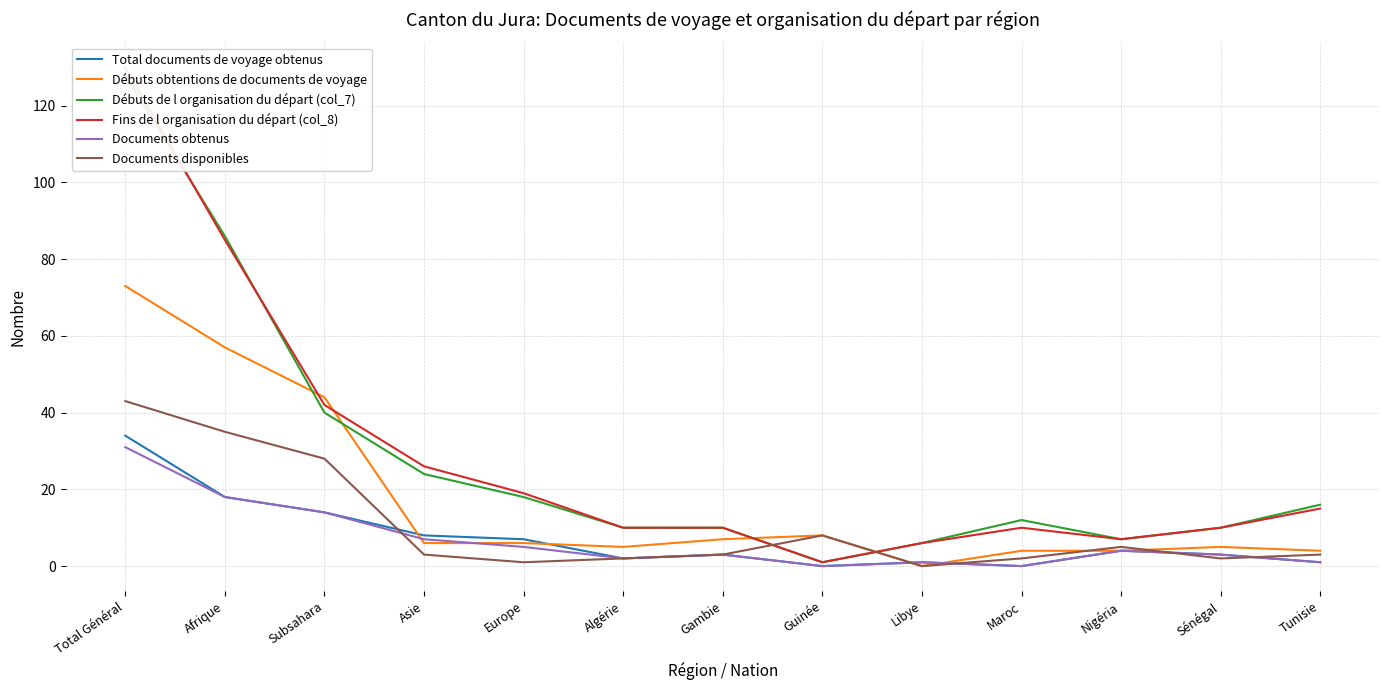

Reading right to left, transcribe all the data shown in this chart.

Total documents de voyage obtenus: 1	3	4	0	1	0	3	2	7	8	14	18	34
Débuts obtentions de documents de voyage: 4	5	4	4	0	8	7	5	6	6	44	57	73
Débuts de l organisation du départ (col_7): 16	10	7	12	6	1	10	10	18	24	40	86	128
Fins de l organisation du départ (col_8): 15	10	7	10	6	1	10	10	19	26	42	85	130
Documents obtenus: 1	3	4	0	1	0	3	2	5	7	14	18	31
Documents disponibles: 3	2	5	2	0	8	3	2	1	3	28	35	43